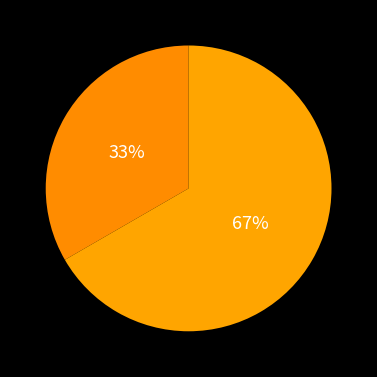

Which category has the smallest portion of the pie?

Чоловіча